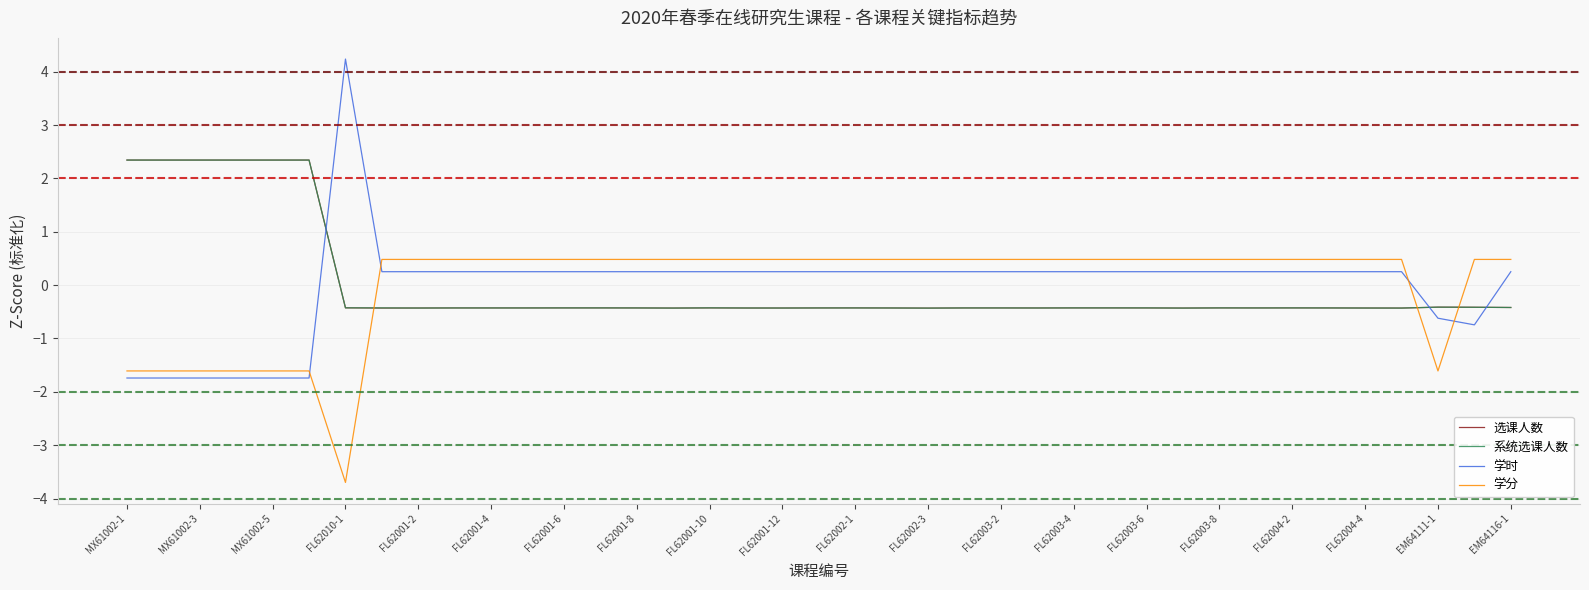

What is the greatest value displayed?

4.2